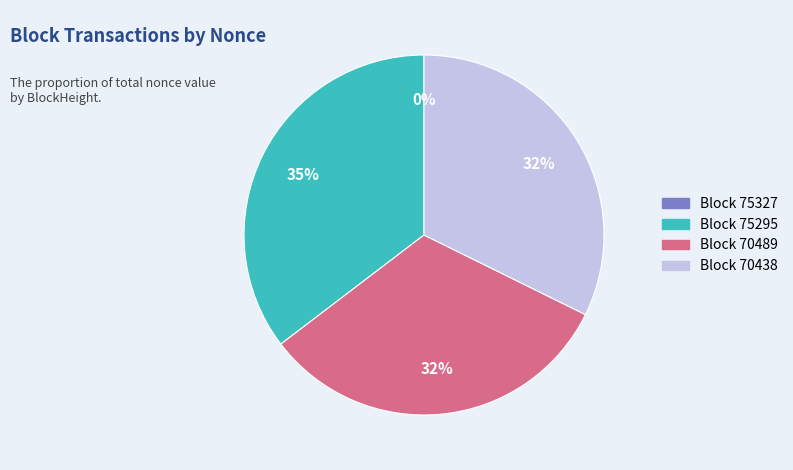

Is there a majority slice in this chart?

No